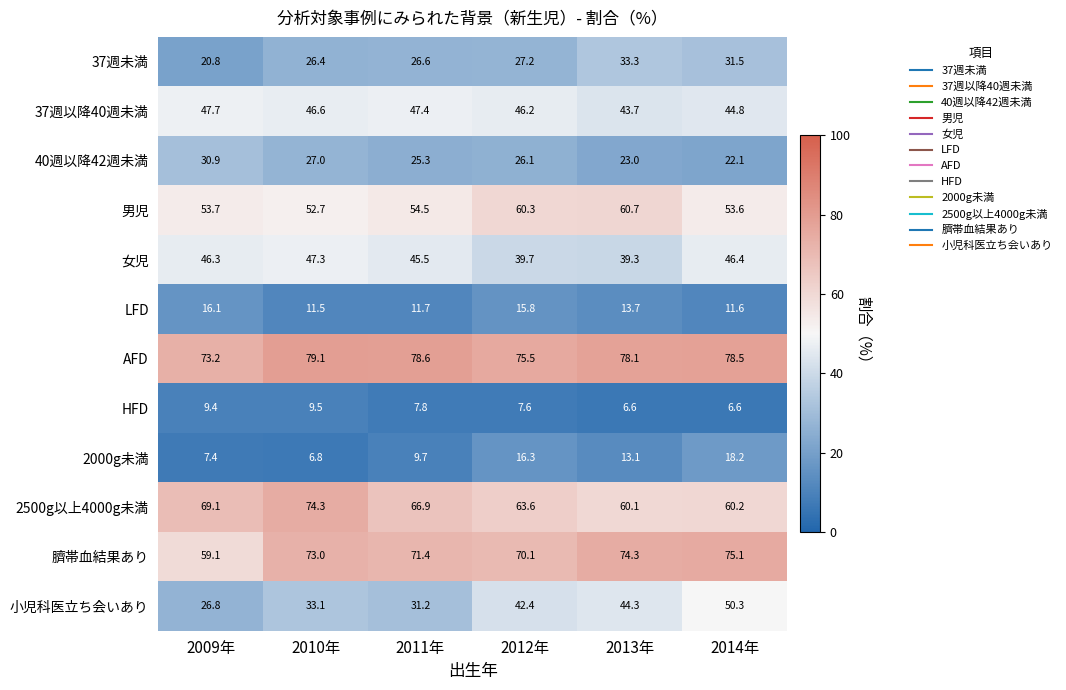

How many values in the 女児 series are below 46?

3